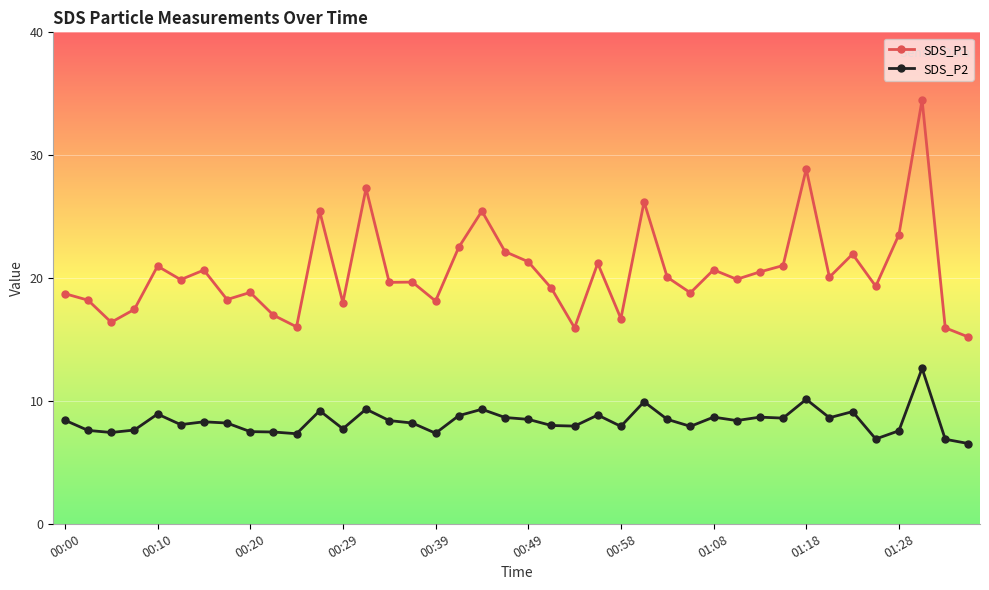

True or false: SDS_P2 has more than 2 points higher than both neighbors.

True